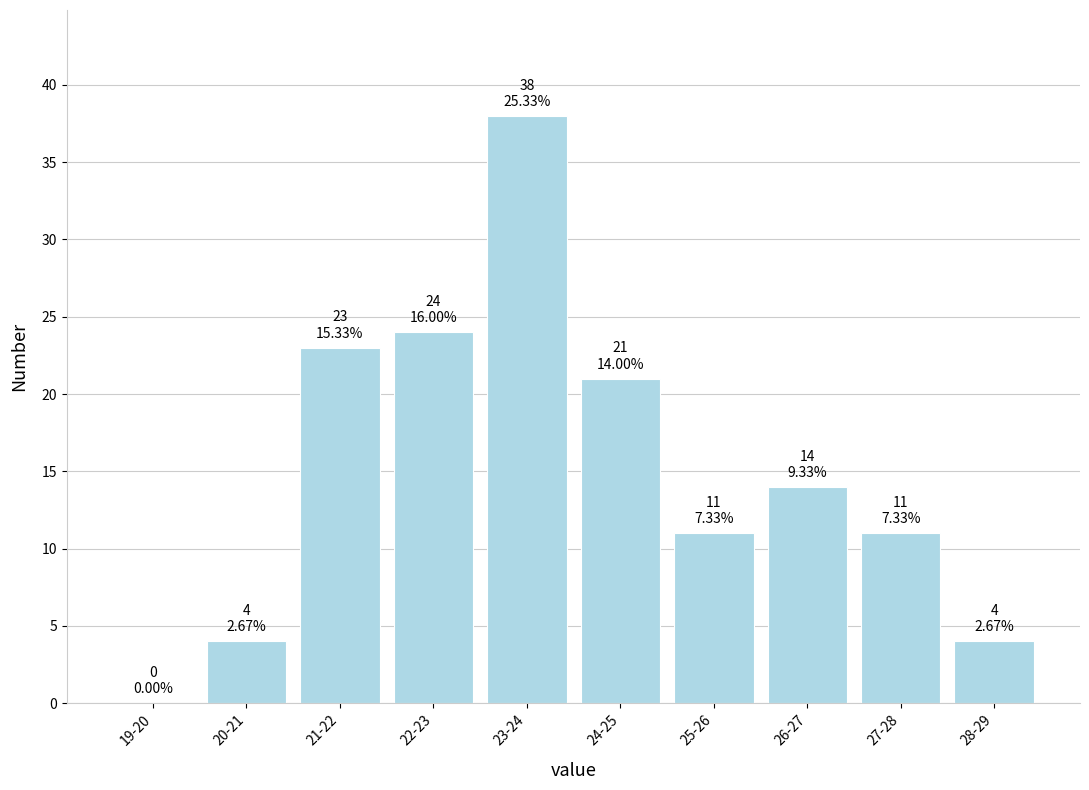

Reading right to left, what are all the values shown in this chart?

28-29=4	27-28=11	26-27=14	25-26=11	24-25=21	23-24=38	22-23=24	21-22=23	20-21=4	19-20=0